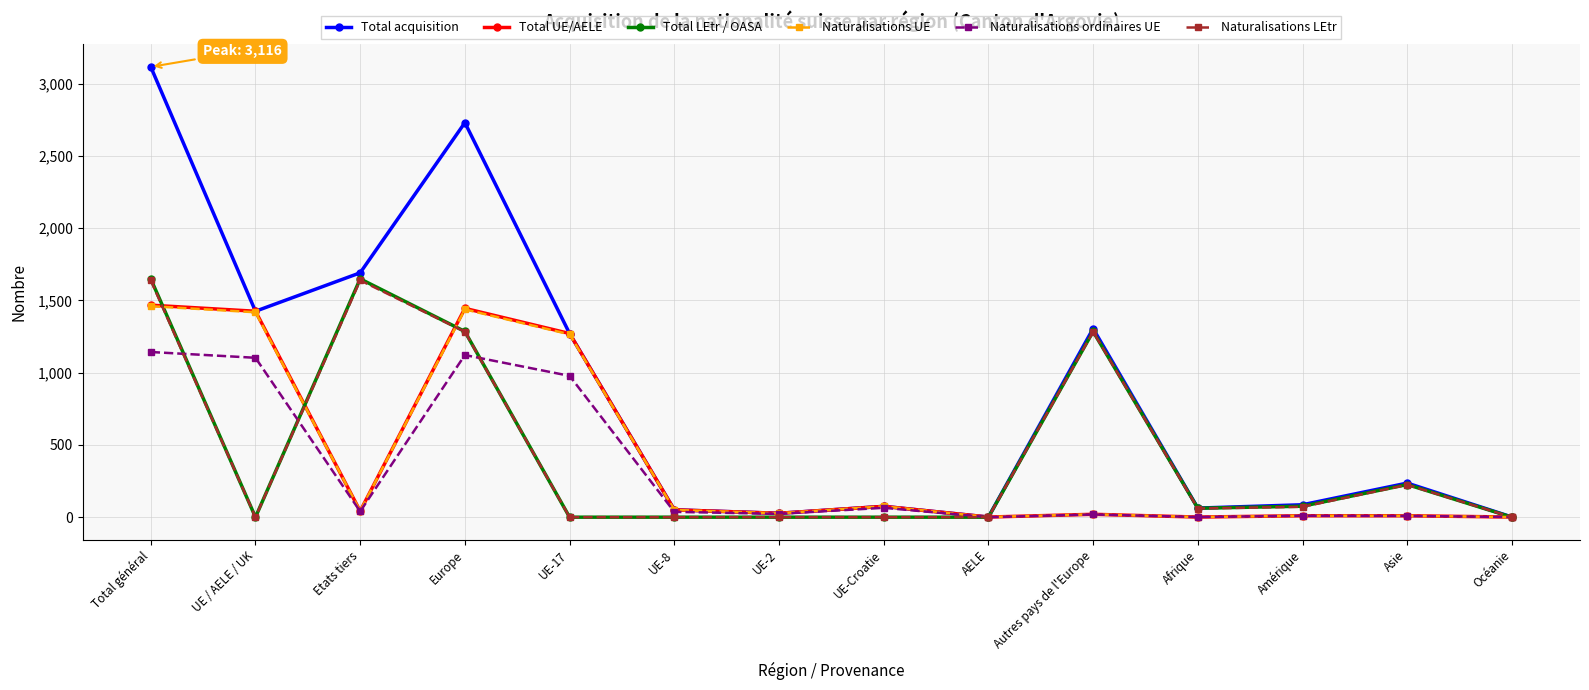

What is the maximum value for Total LEtr / OASA?

1649